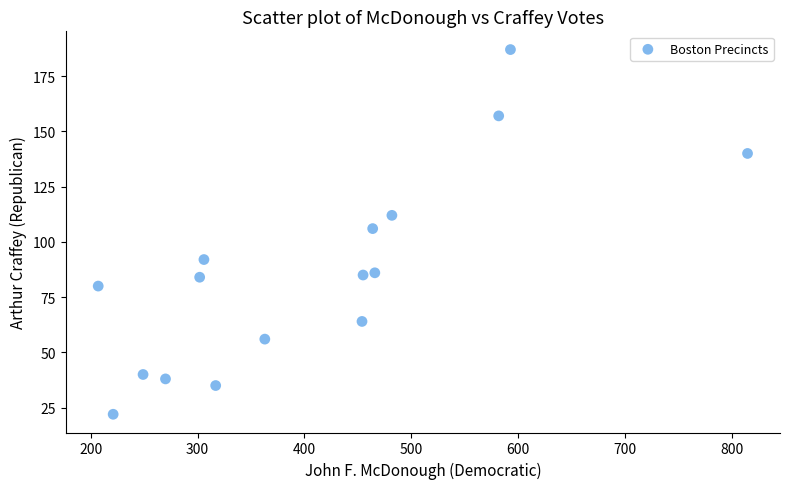

What is the range of Y values (max minus min)?

165